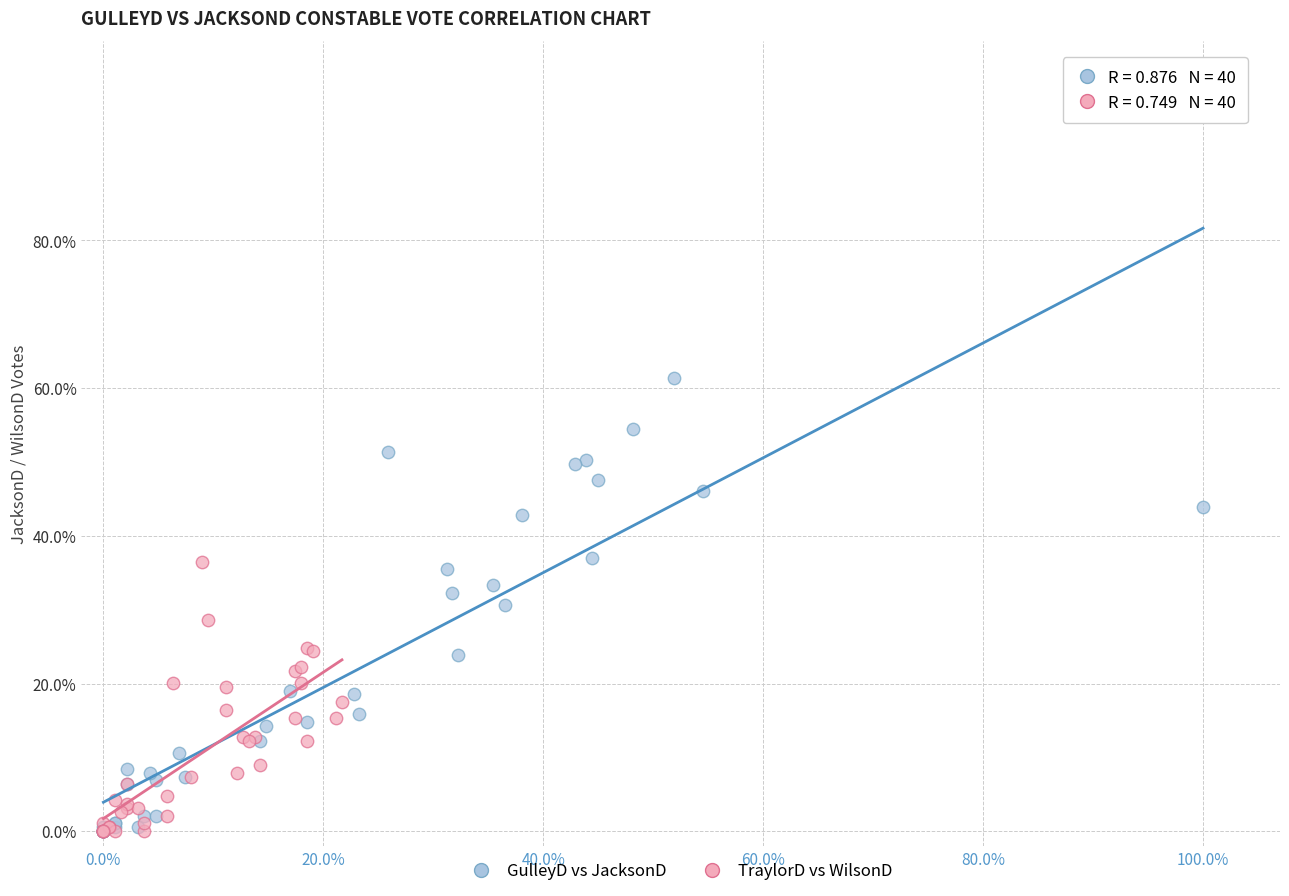

Which series has the widest spread of Y values?

GulleyD vs JacksonD